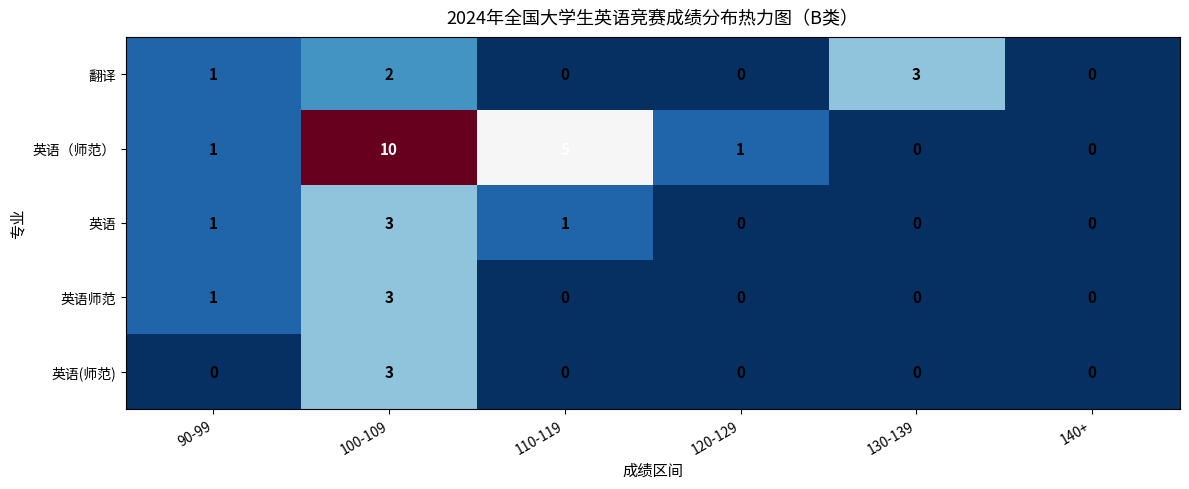

Reading left to right, transcribe all the data shown in this chart.

翻译: 1	2	0	0	3	0
英语（师范）: 1	10	5	1	0	0
英语: 1	3	1	0	0	0
英语师范: 1	3	0	0	0	0
英语(师范): 0	3	0	0	0	0